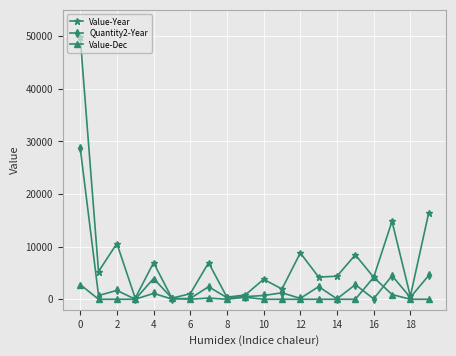

List the series in order of their overall mean, lowest first.

Value-Dec, Quantity2-Year, Value-Year